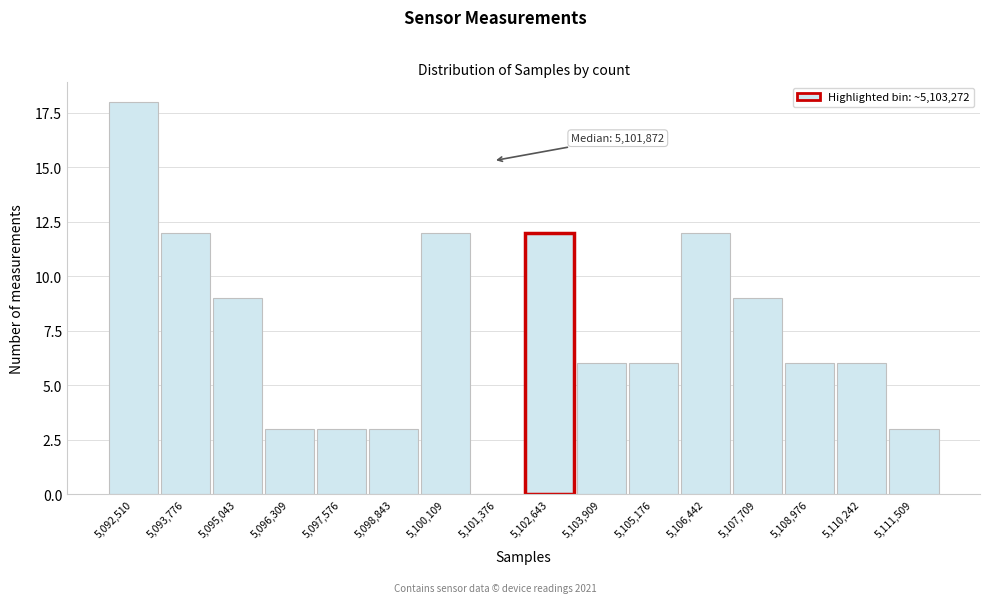

Reading left to right, what are all the values shown in this chart?

5,092,510=18	5,093,776=12	5,095,043=9	5,096,309=3	5,097,576=3	5,098,843=3	5,100,109=12	5,101,376=0	5,102,643=12	5,103,909=6	5,105,176=6	5,106,442=12	5,107,709=9	5,108,976=6	5,110,242=6	5,111,509=3